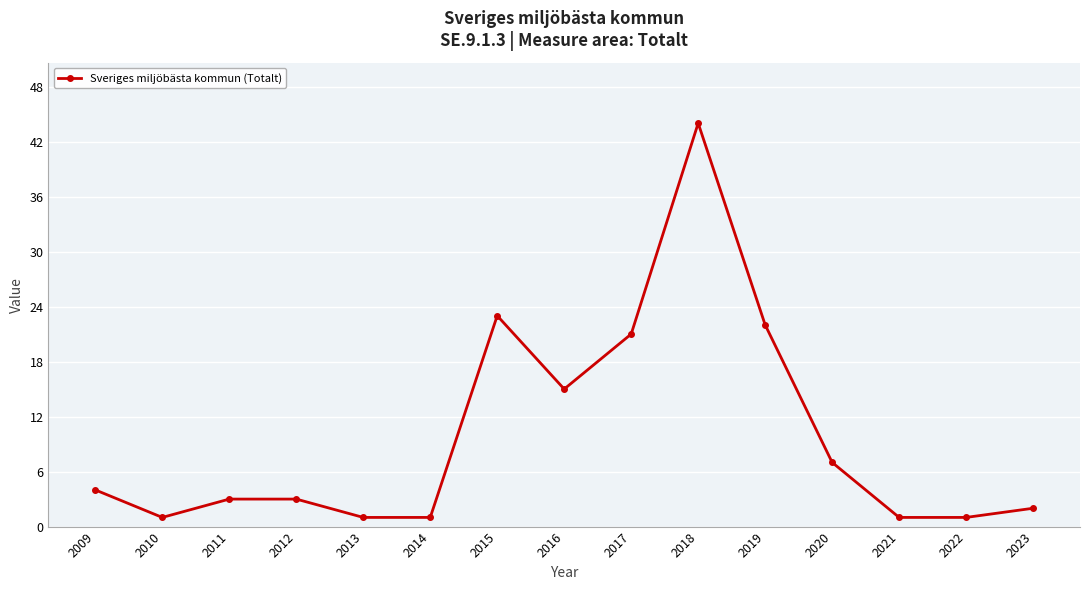

How many categories are shown in the chart?

15